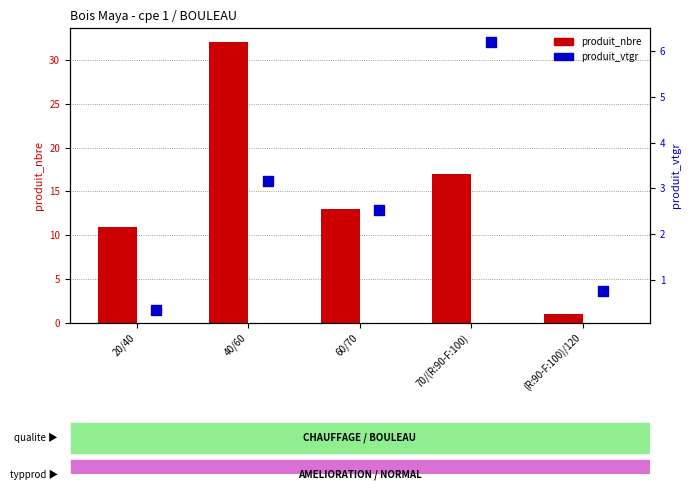

At how many categories does at least one series exceed 2?

4